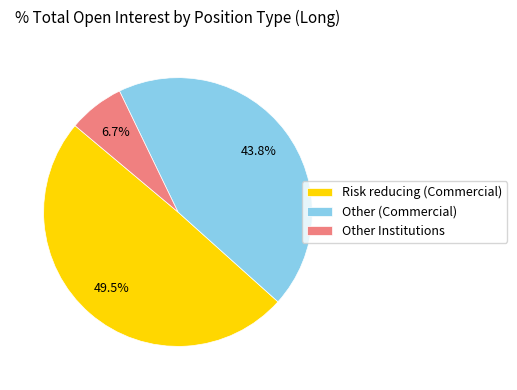

How many slices are in this pie chart?

3